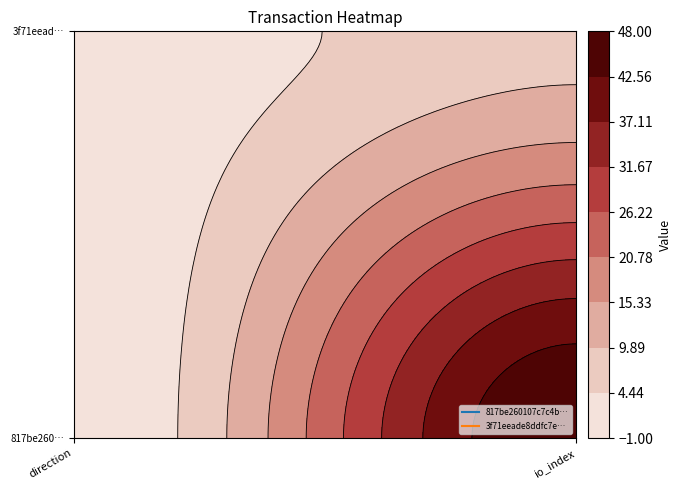

True or false: 817be260107c7c4b6d53787f1d7107422fedbff has a value of 48 at 1.

True